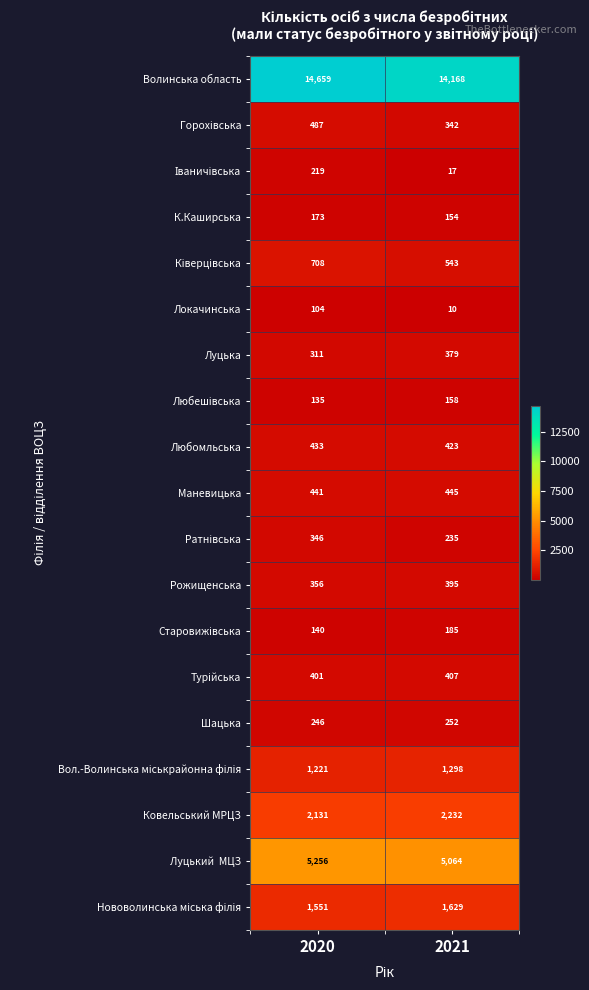

What is the spread (max minus min) of values at 2021?

14158